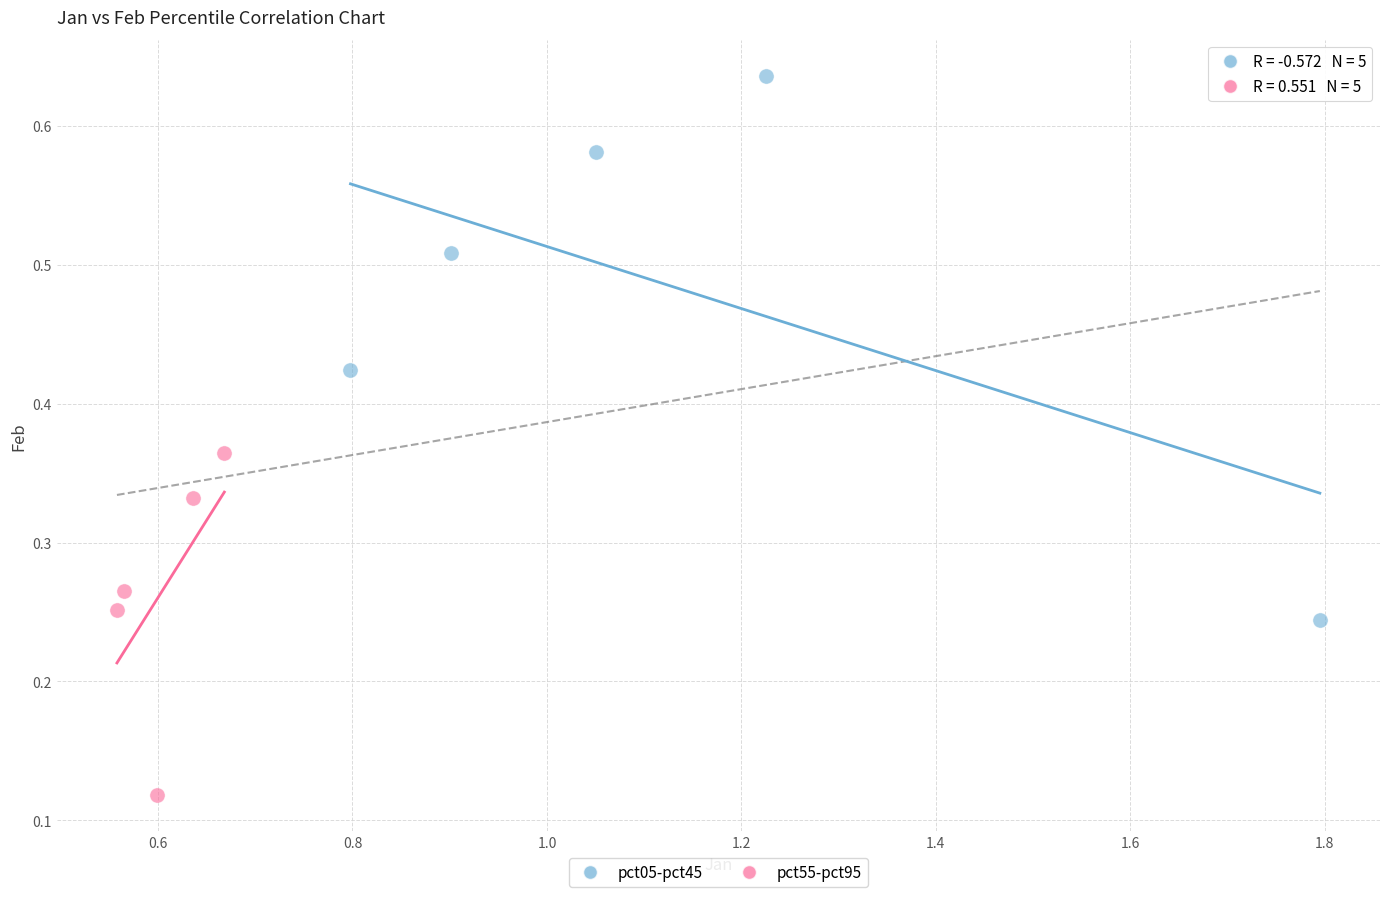

Which series has the widest spread of Y values?

pct05-pct45